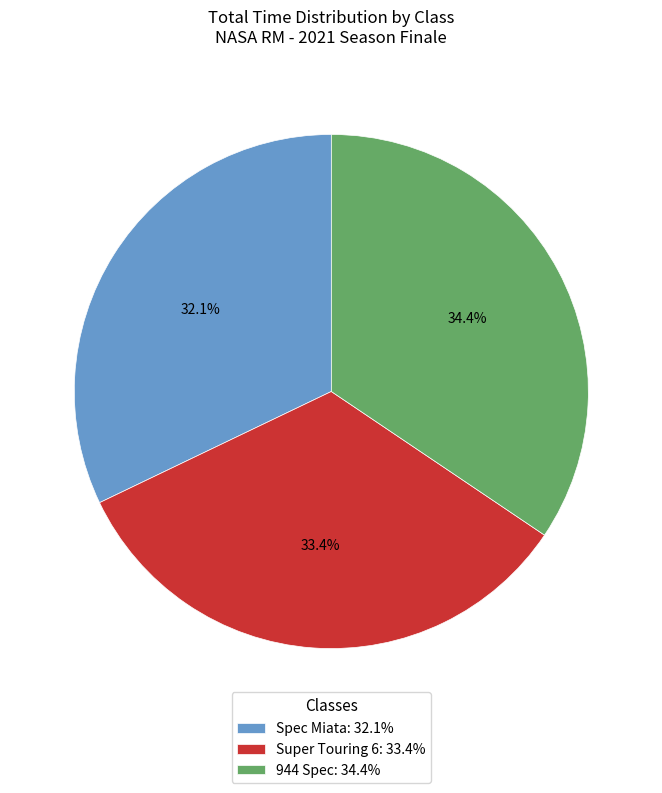

To the nearest percent, what is the average slice percentage?

33%